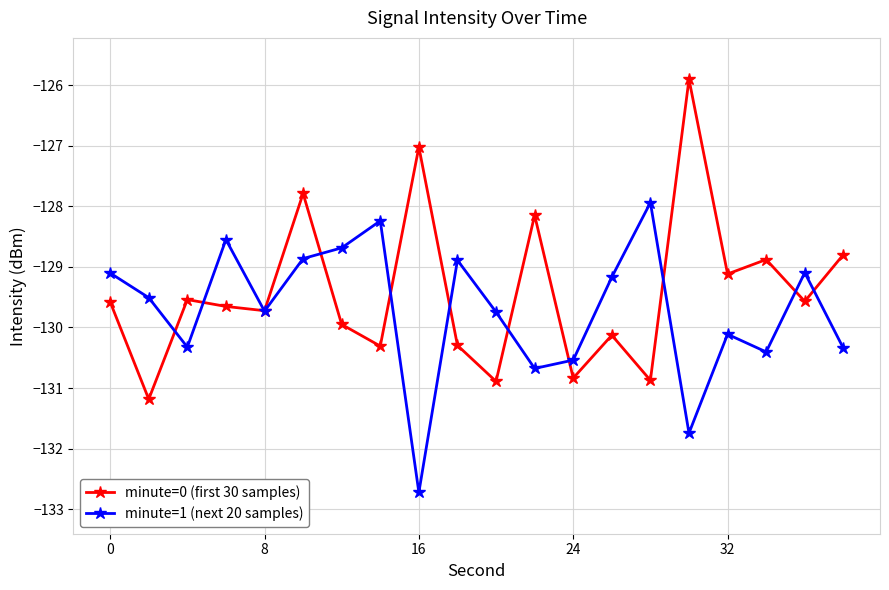

What is the value of the minute=1 (next 20 samples) point at the 13th from the left?

-130.5